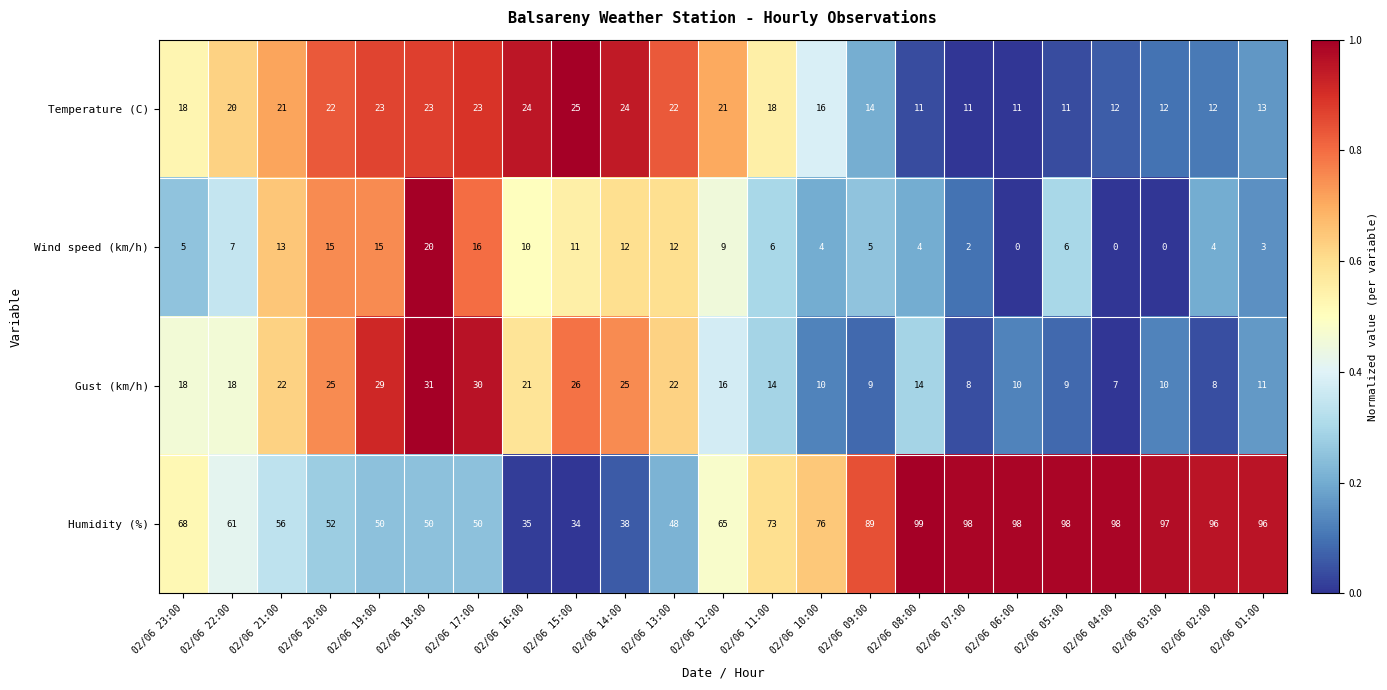

At which label does Gust (km/h) reach its peak?

02/06 18:00